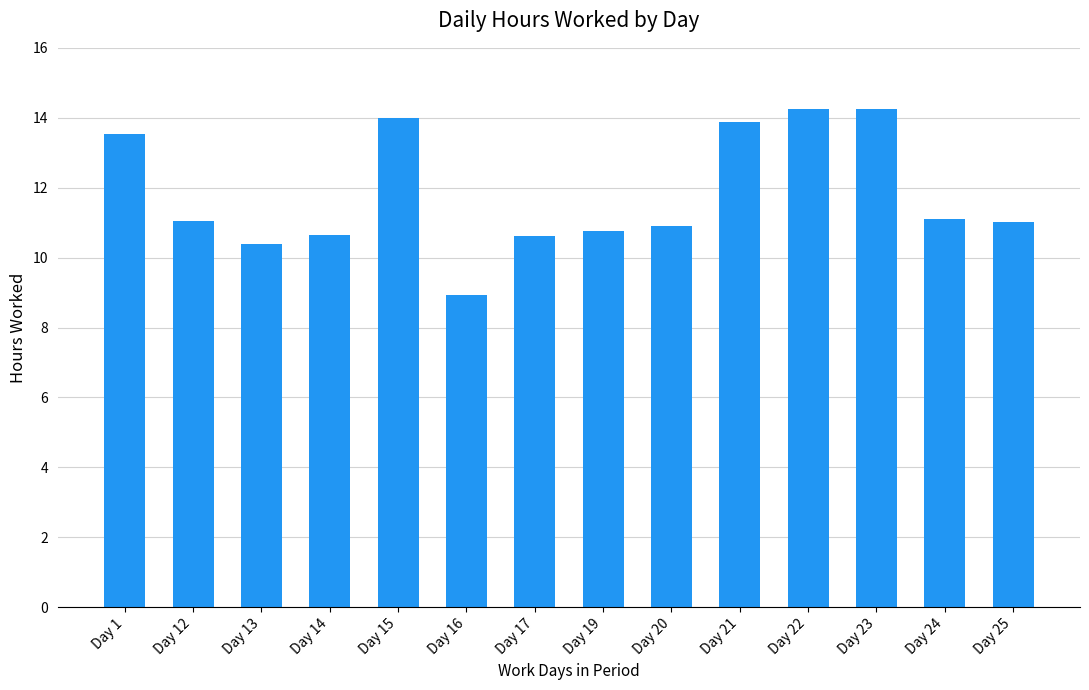

Is it true that the value at Day 17 is 10.6?

True